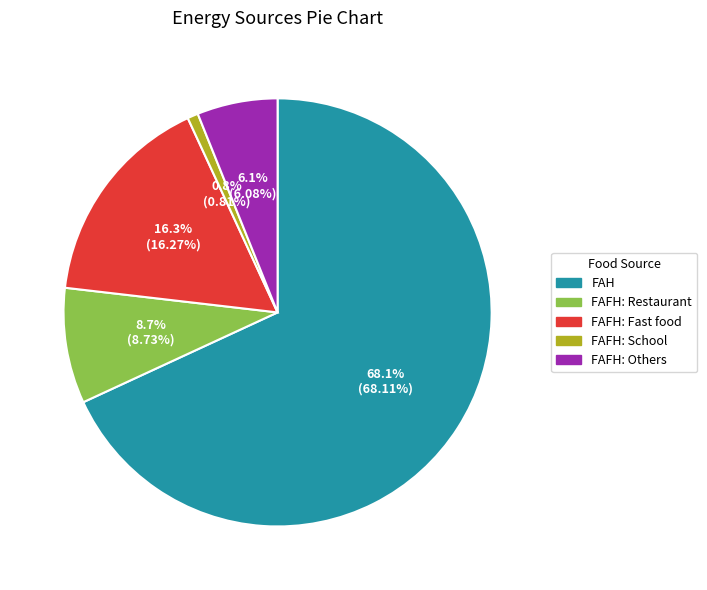

Which has a higher value, FAFH: School or FAFH: Fast food?

FAFH: Fast food